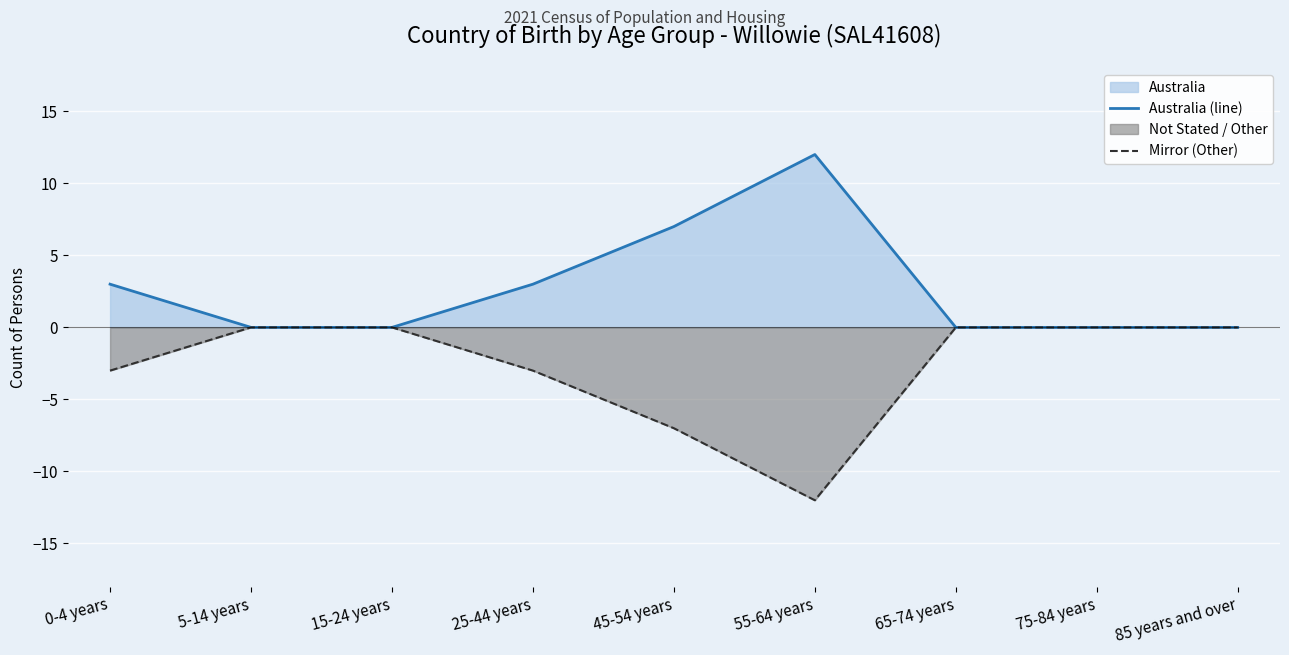

True or false: Mirror (Other) has more than 2 interior local peaks.

False